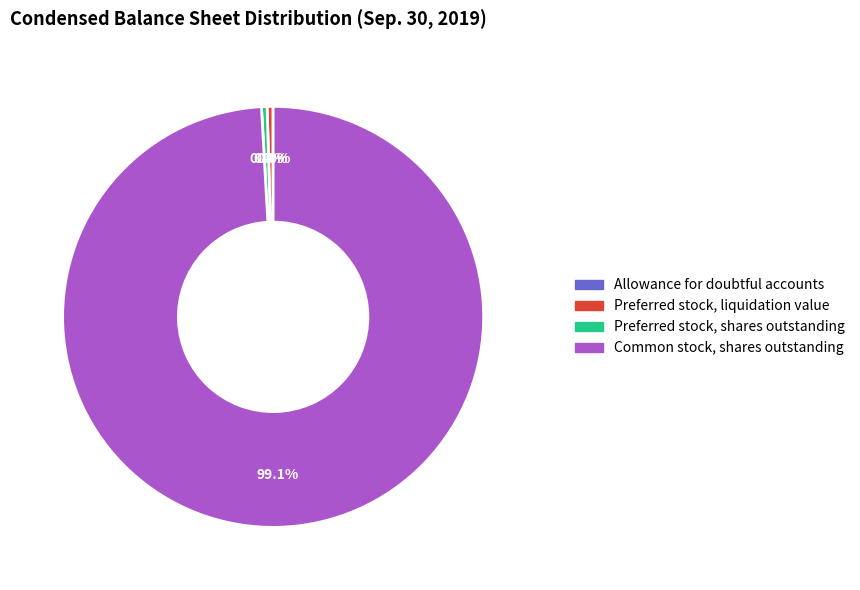

Does any single category account for the majority?

Yes